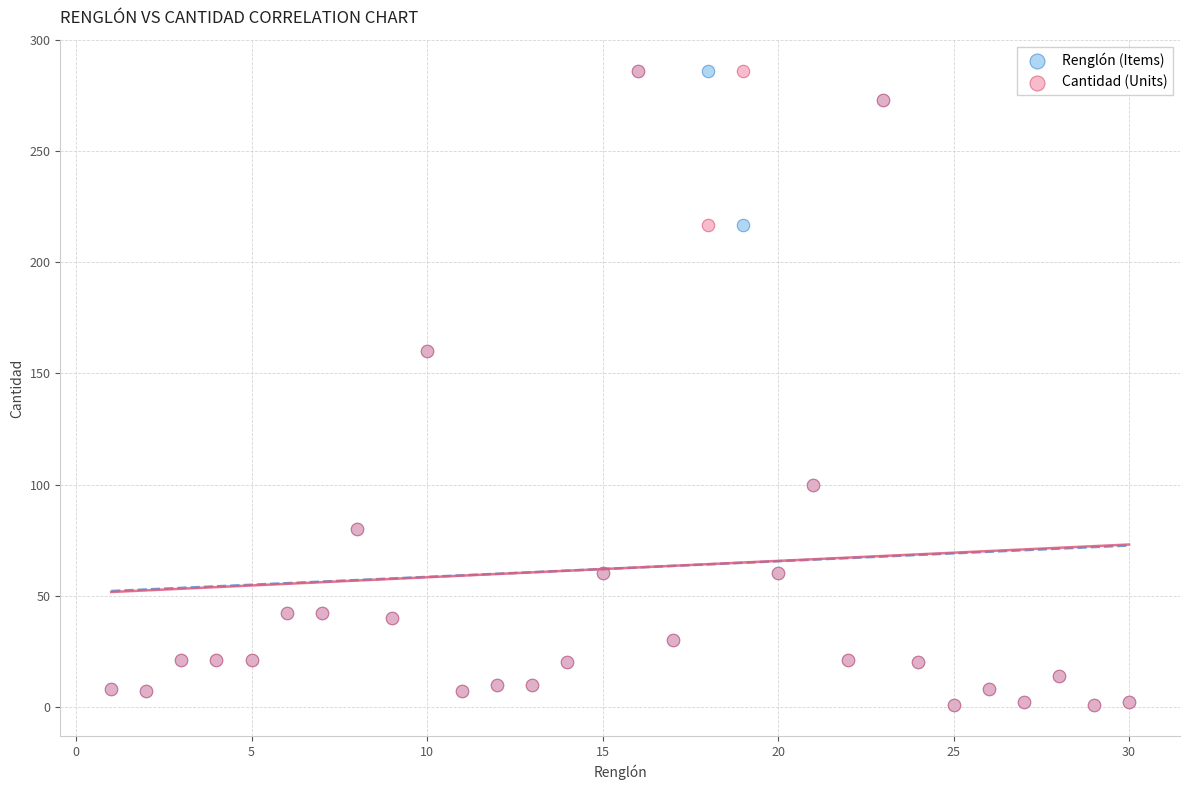

What are all the series names shown in the legend?

Renglón (Items), Cantidad (Units)